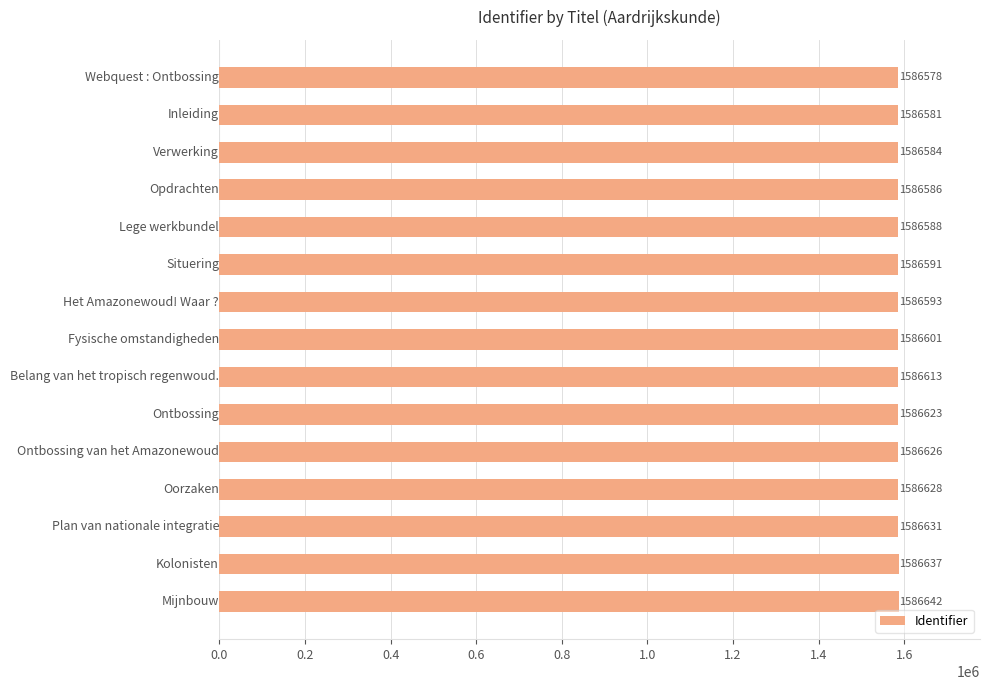

Are the bars grouped side by side (vs. stacked)?

No